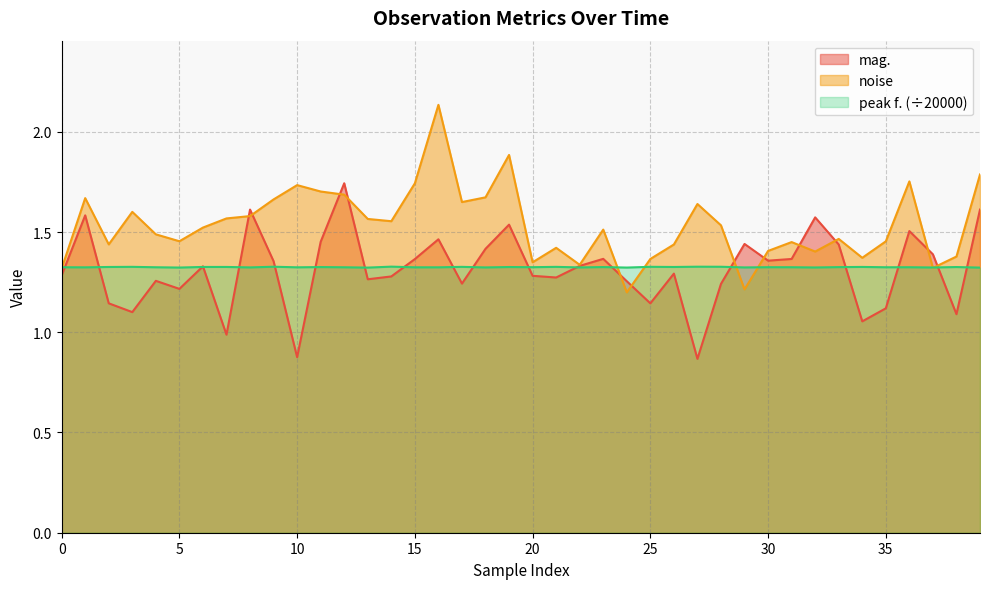

What is the maximum value shown in the chart?

2.1